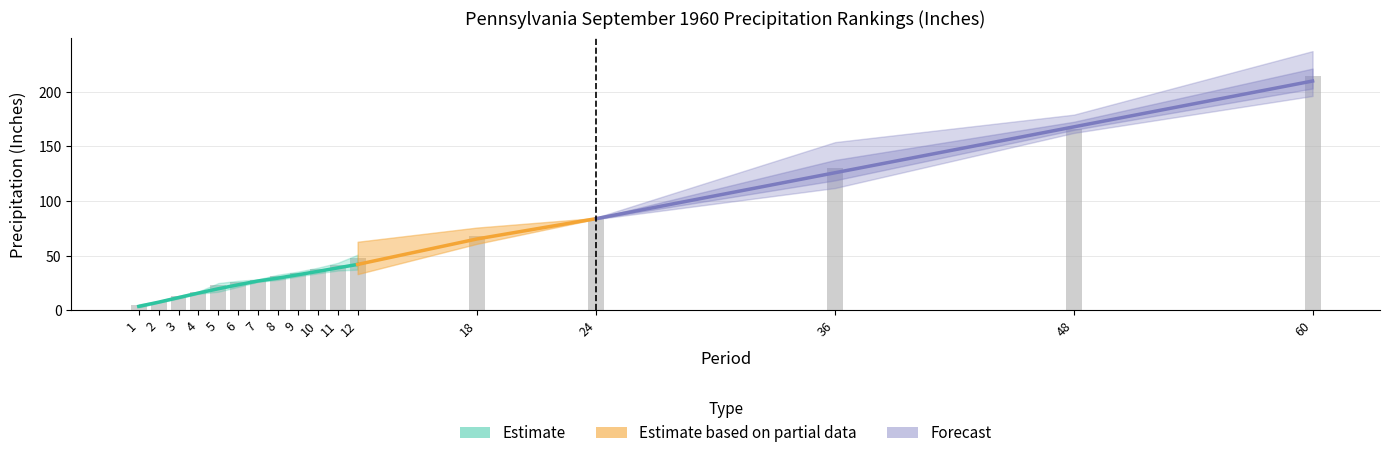

At which category is the sum across all series the highest?

60